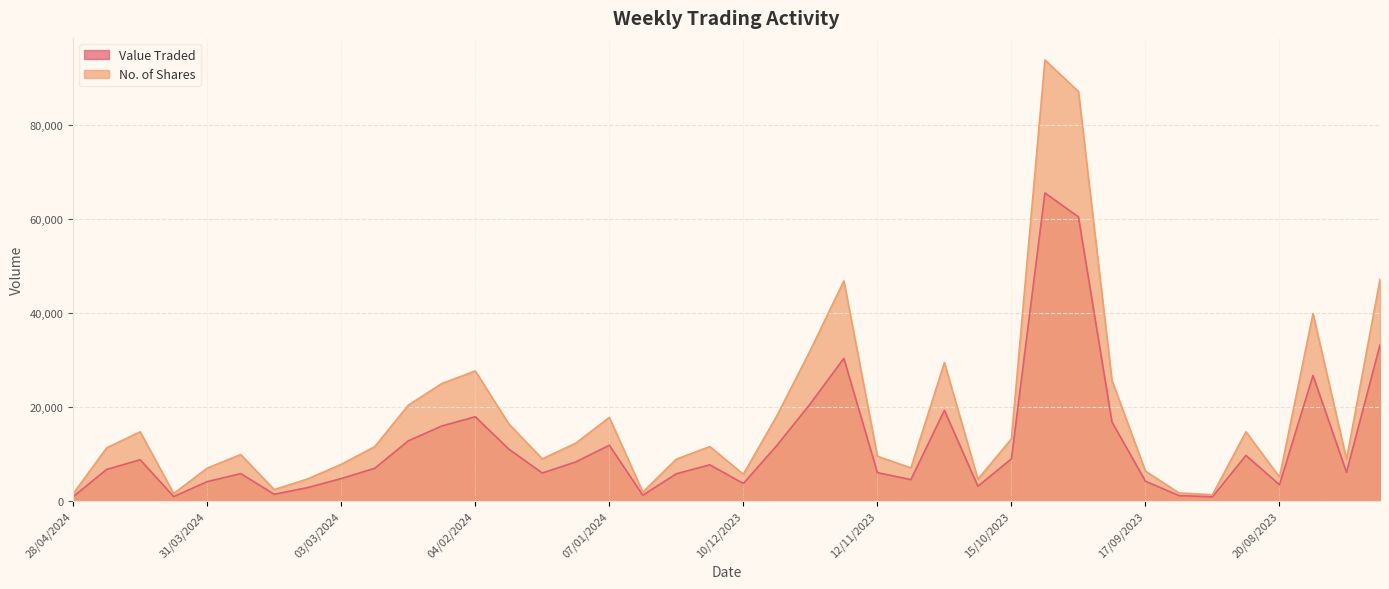

At which label does No. of Shares reach its minimum?

03/09/2023